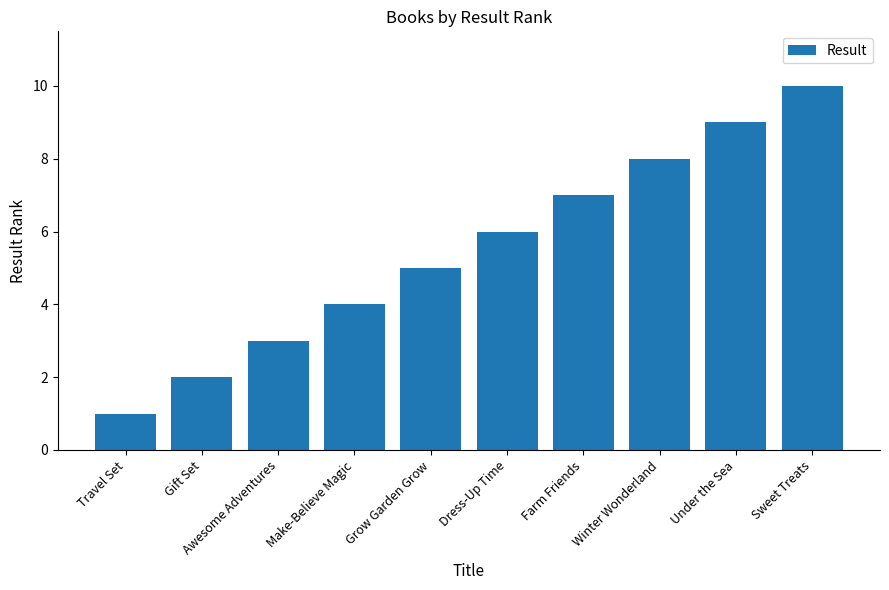

Reading left to right, transcribe all the data shown in this chart.

Travel Set=1	Gift Set=2	Awesome Adventures=3	Make-Believe Magic=4	Grow Garden Grow=5	Dress-Up Time=6	Farm Friends=7	Winter Wonderland=8	Under the Sea=9	Sweet Treats=10